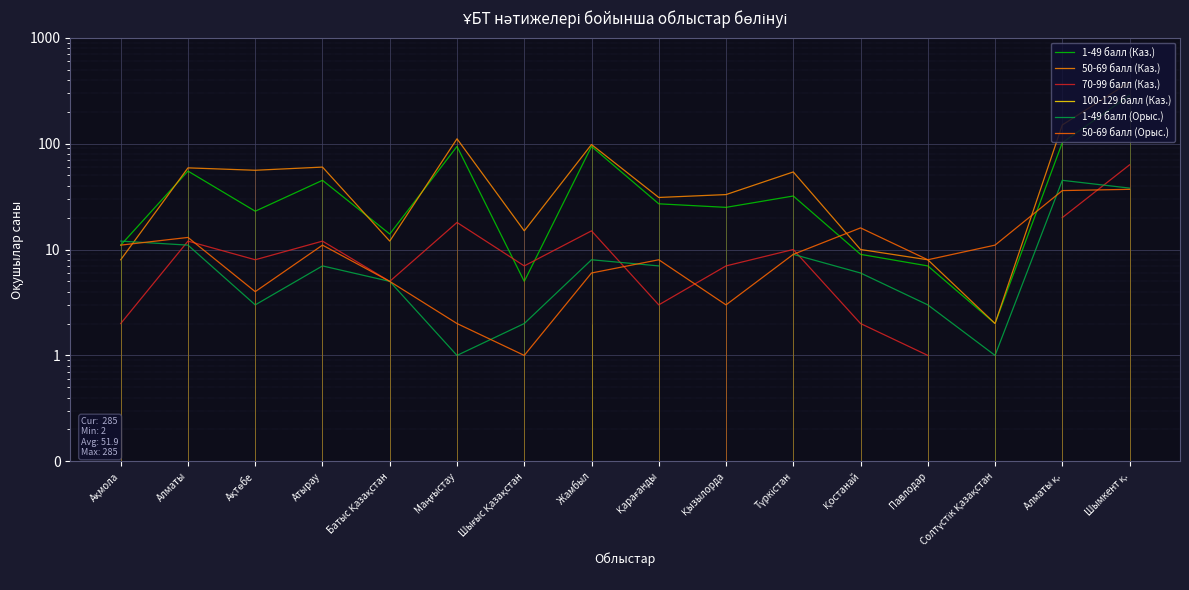

At which label is 50-69 балл (Орыс.) closest to 19?

Қостанай